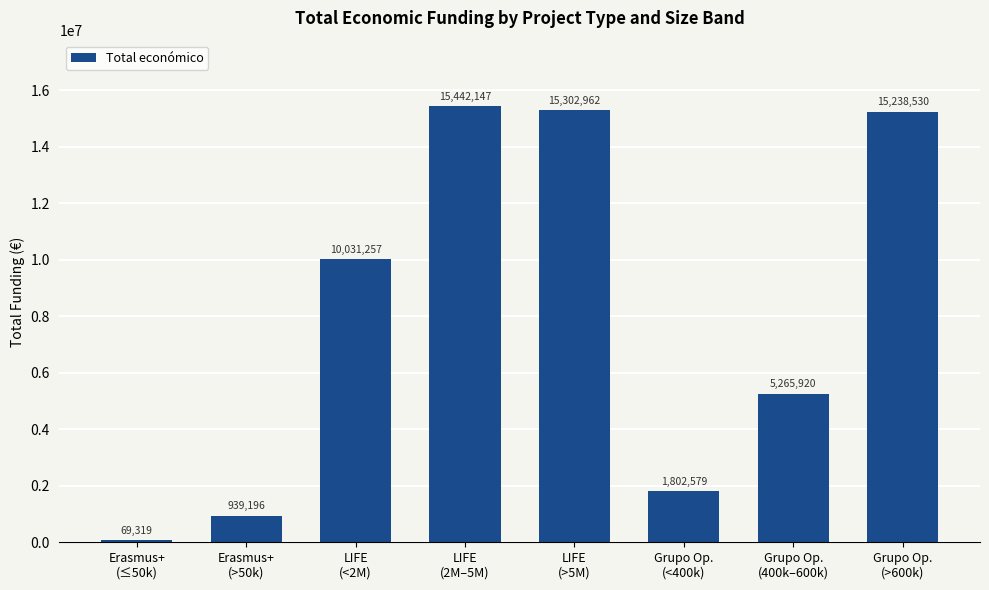

What is the difference between the maximum and minimum values?

15372828